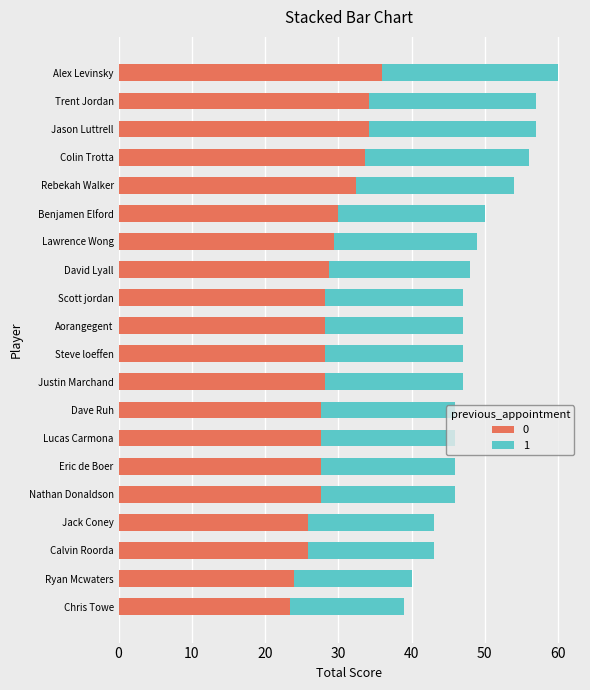

What is the total value across all series at Colin Trotta?

56.0